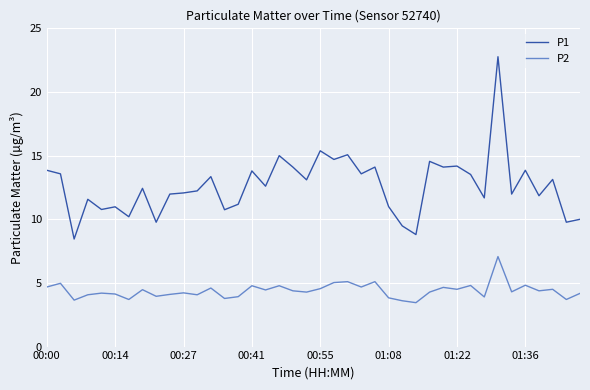

Rank the series by their average value, from highest to lowest.

P1, P2